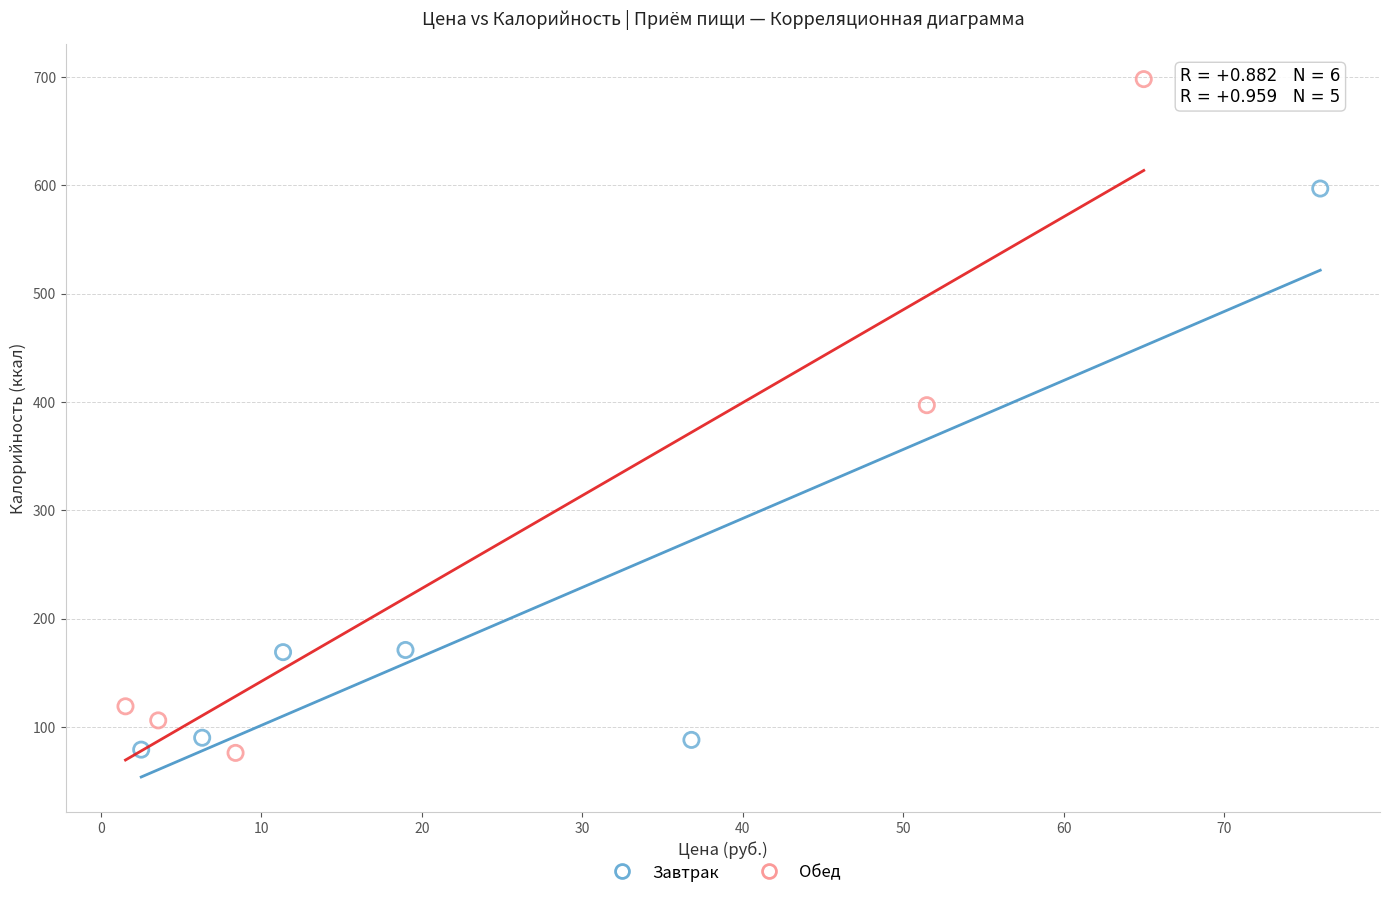

Which series contains the highest Y value?

Обед